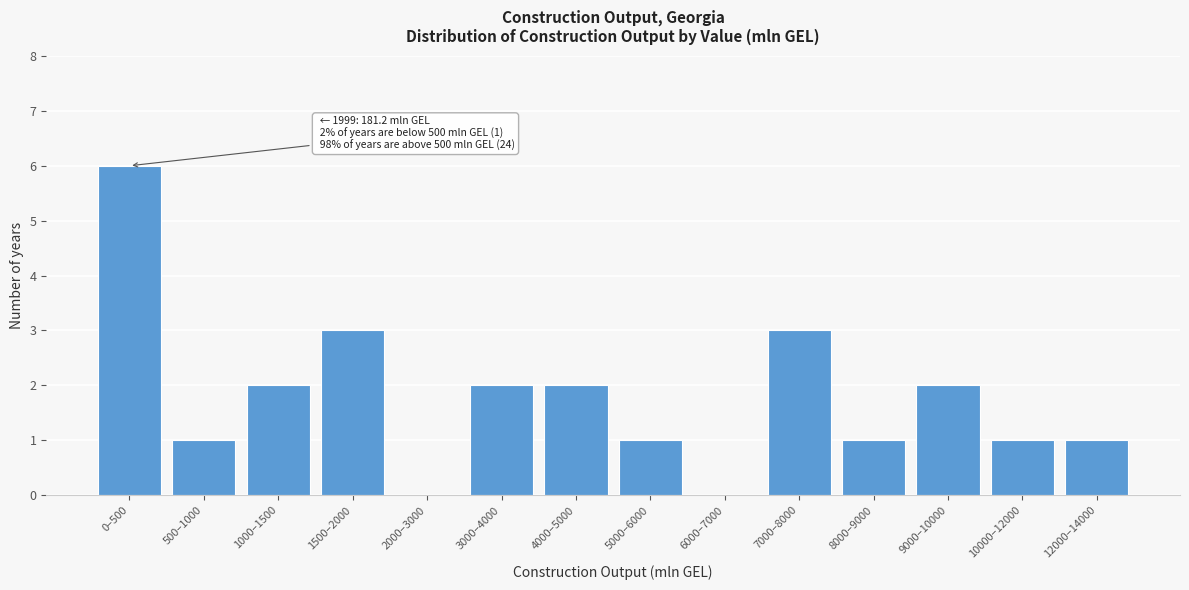

Reading left to right, list all the values displayed in this chart.

0–500=6	500–1000=1	1000–1500=2	1500–2000=3	2000–3000=0	3000–4000=2	4000–5000=2	5000–6000=1	6000–7000=0	7000–8000=3	8000–9000=1	9000–10000=2	10000–12000=1	12000–14000=1